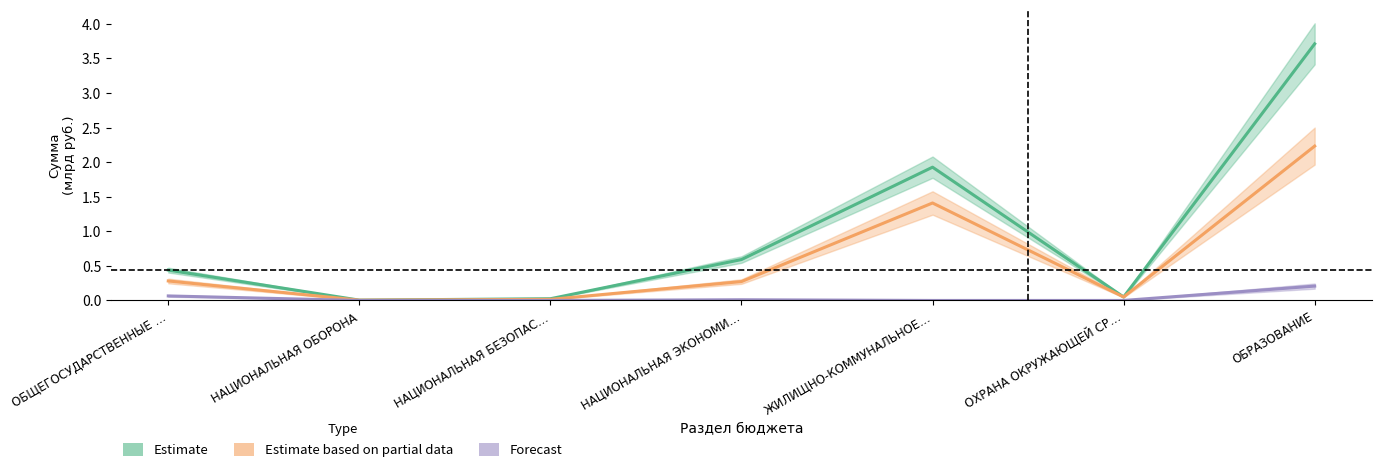

What are all the series names shown in the legend?

Estimate, Estimate based on partial data, Forecast